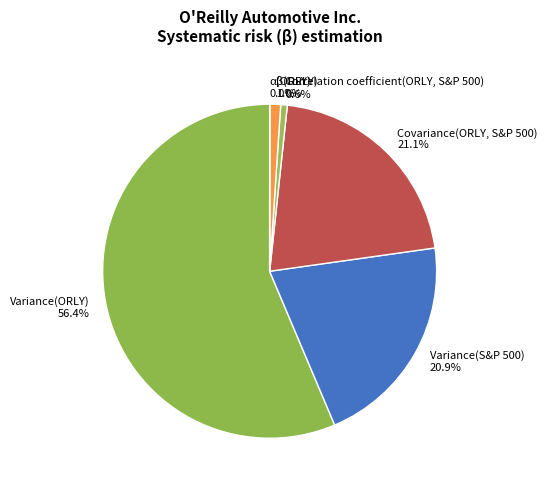

Which category has the biggest portion of the pie?

Variance(ORLY)